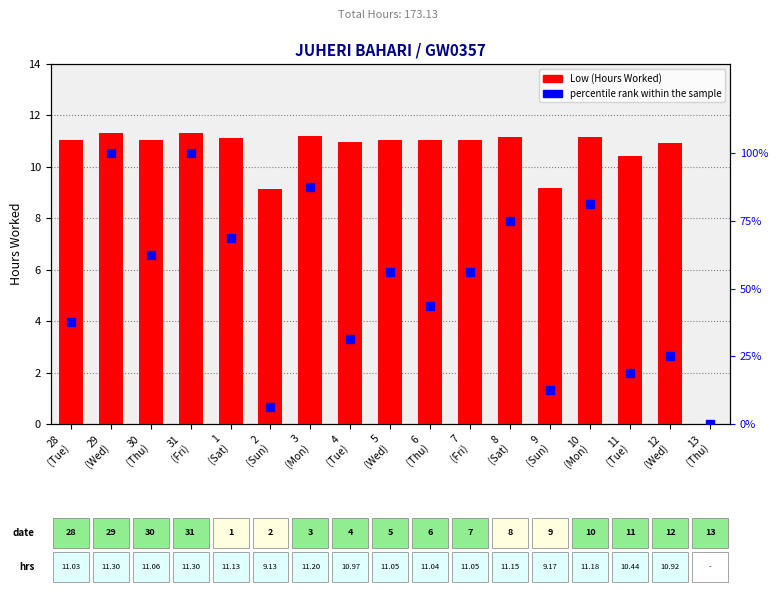

What is the total value across all series at 7
(Fri)?

67.3